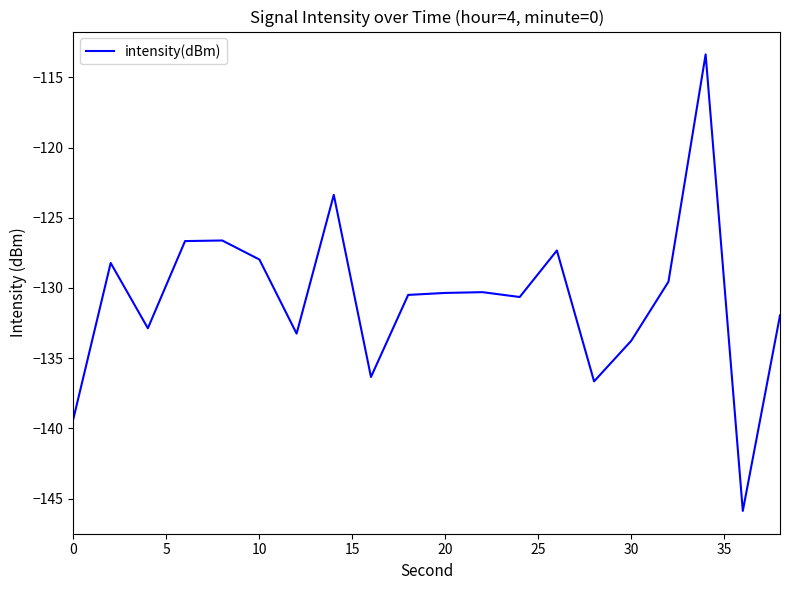

What is the smallest value displayed?

-145.9